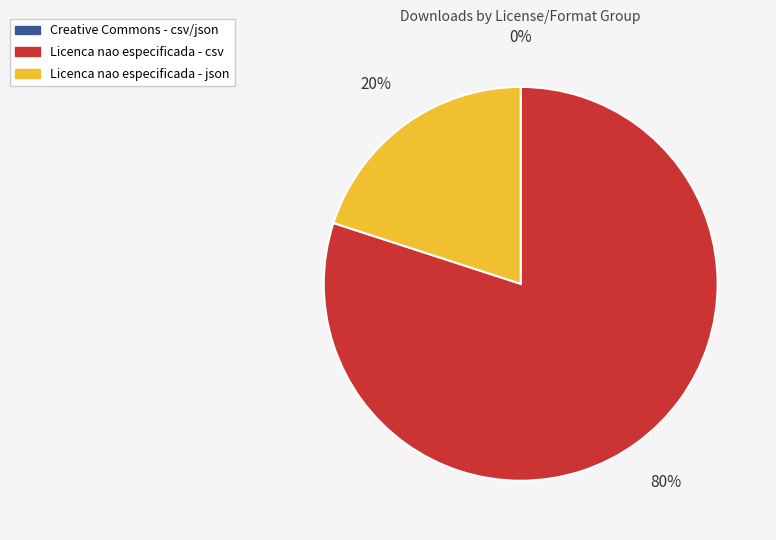

To the nearest percent, what is the average slice percentage?

33%